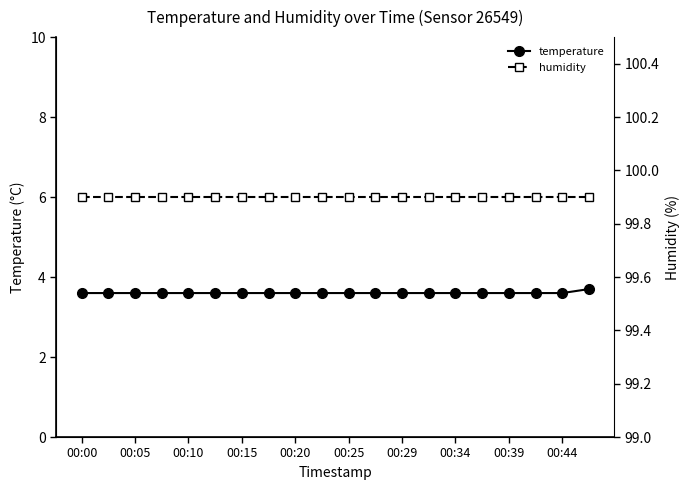

How many categories are shown in the chart?

20